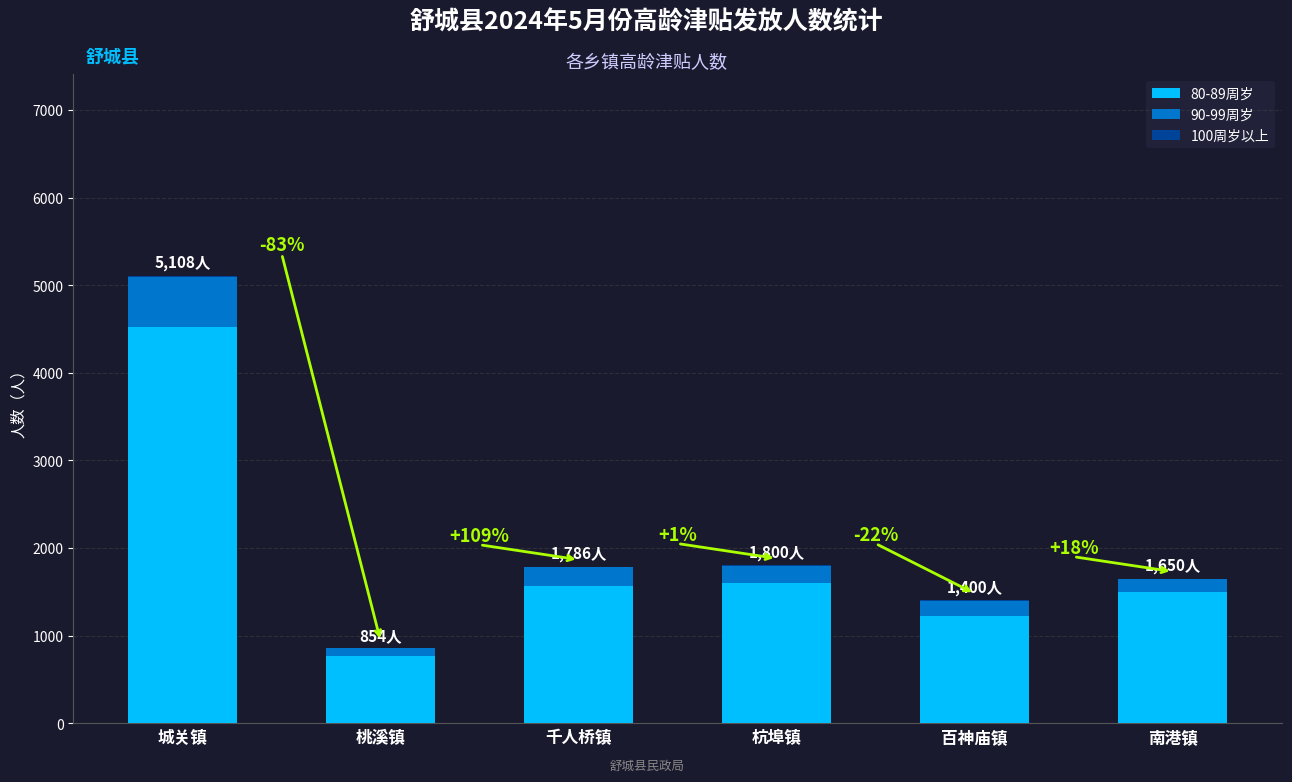

At which category is the sum across all series the highest?

城关镇